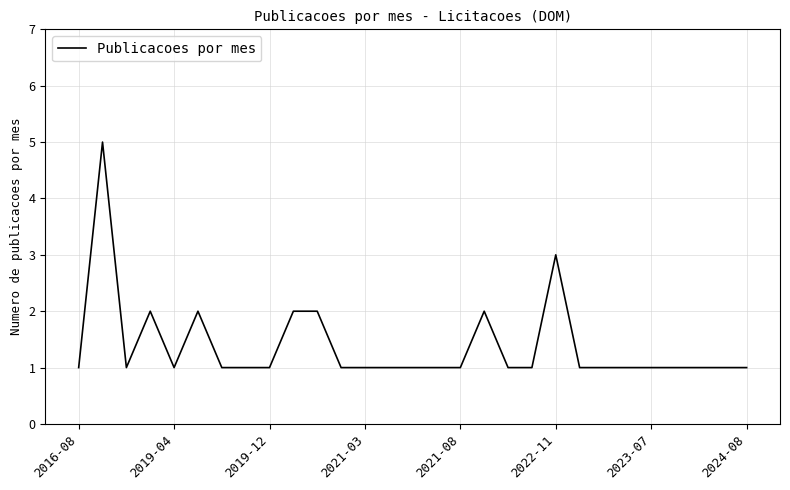

Reading right to left, list all the values displayed in this chart.

1	1	1	1	1	1	1	1	3	1	1	2	1	1	1	1	1	1	2	2	1	1	1	2	1	2	1	5	1